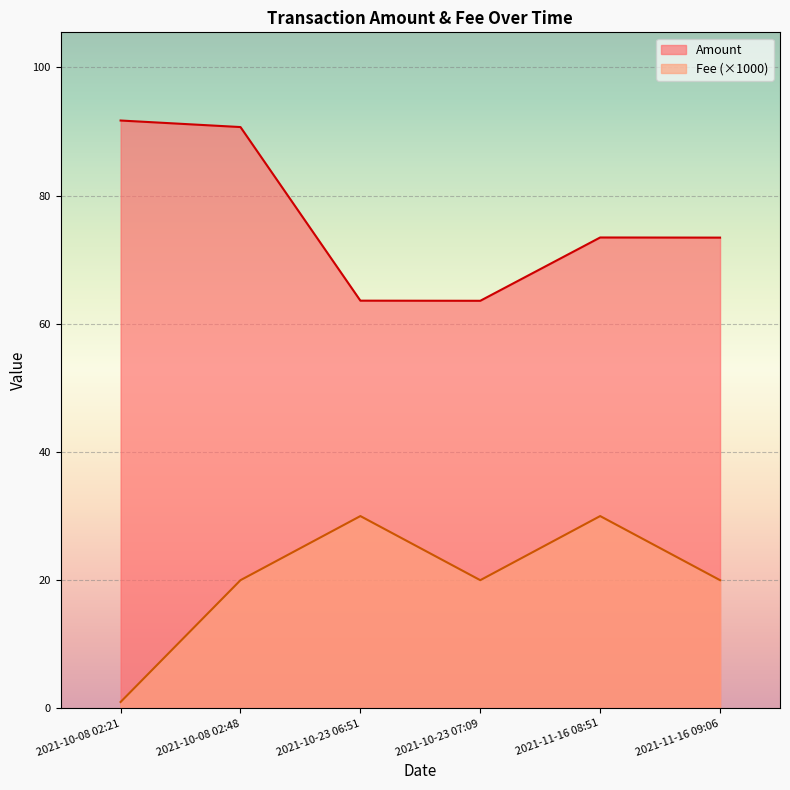

What value does the Fee series have at 2021-10-08 02:21?

1.0